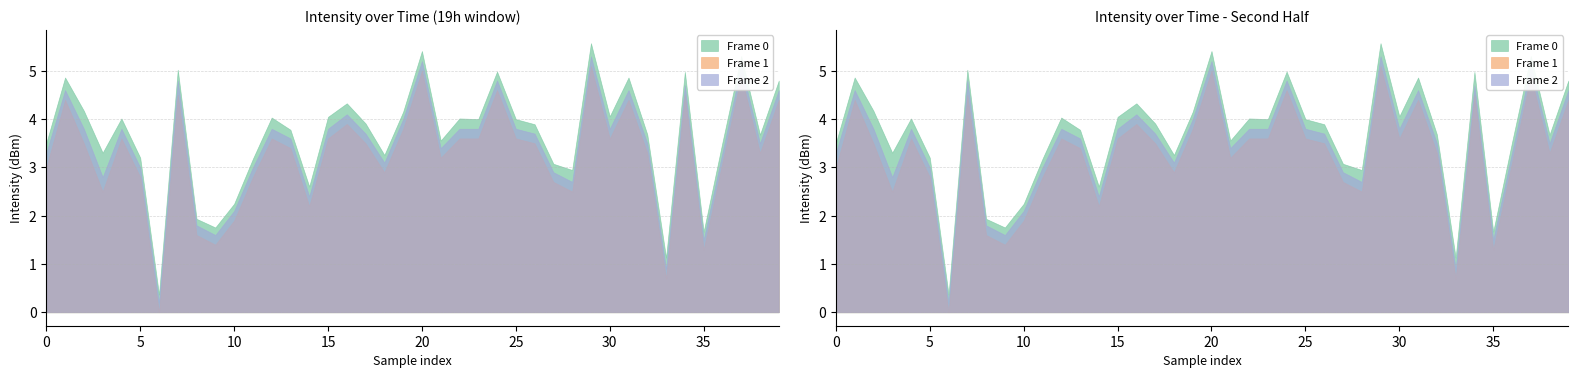

How many lines are shown in the chart?

3